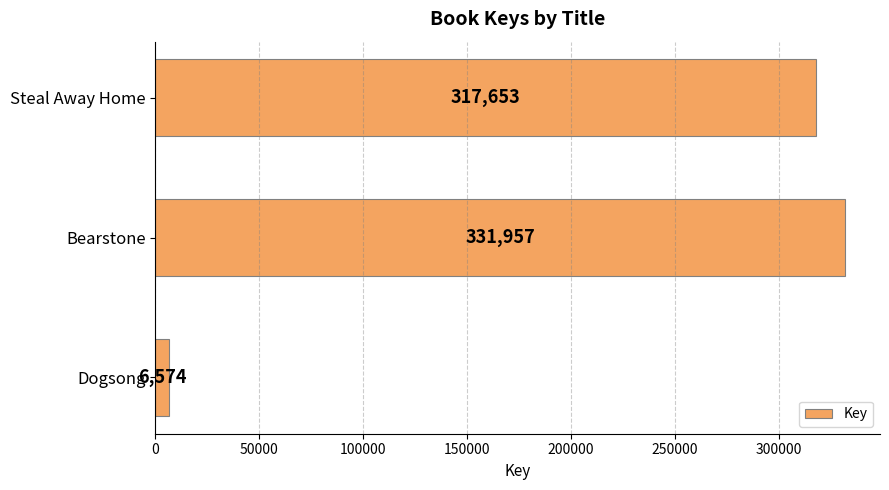

What is the change in value from Dogsong to Steal Away Home?

+311079